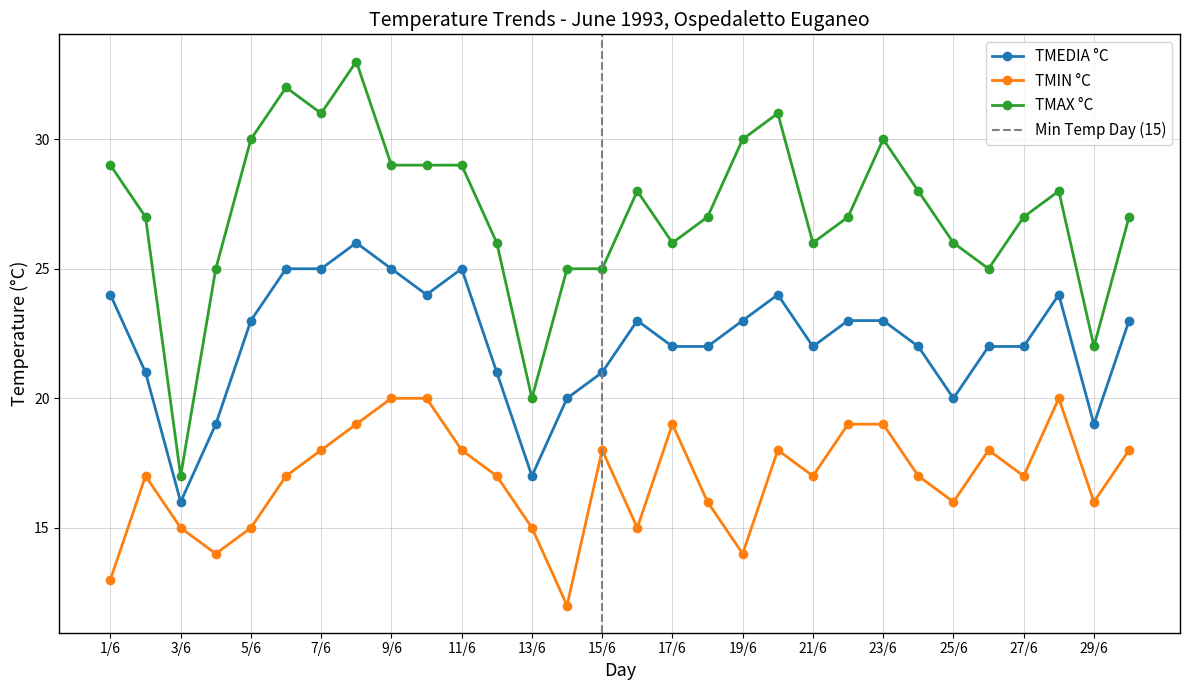

True or false: TMAX °C and TMIN °C cross at least once.

False